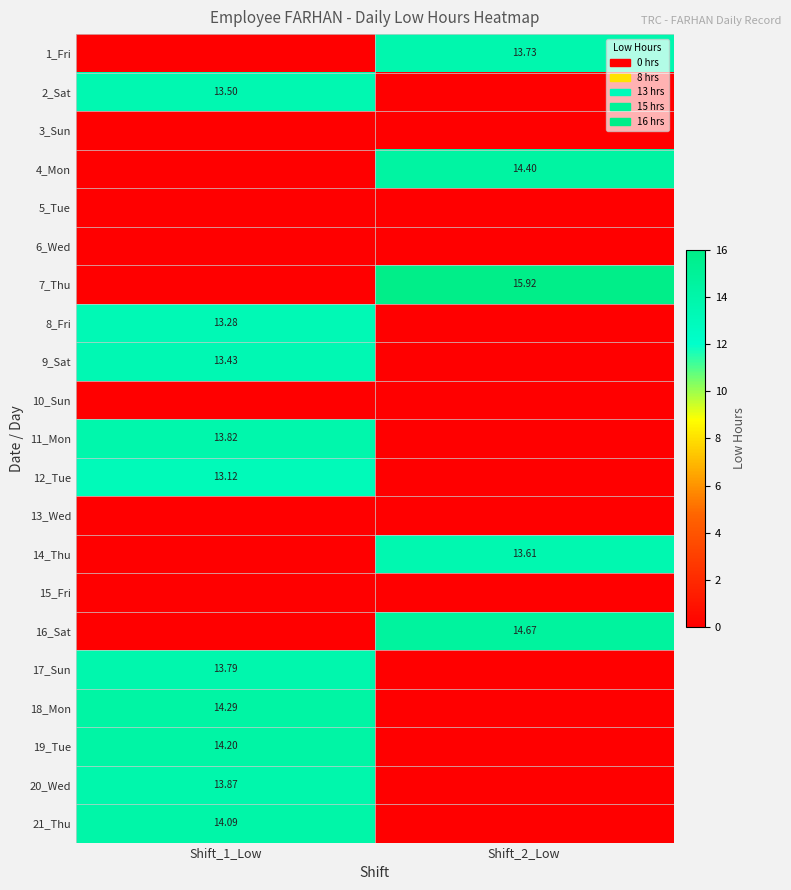

What is the approximate value of 17_Sun at Shift_1_Low?

13.8